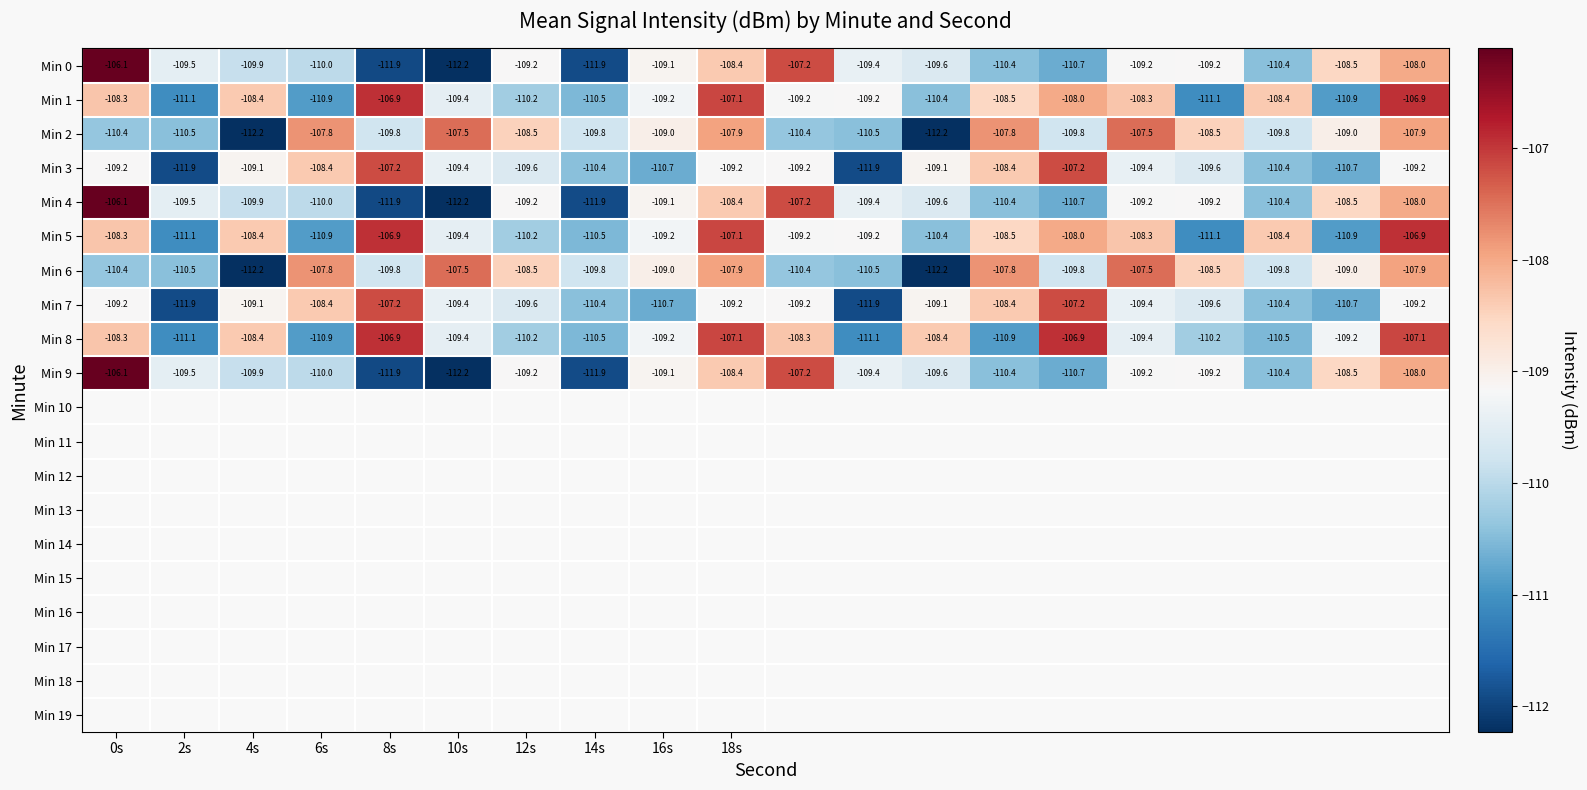

At how many categories does at least one series exceed -110?

20